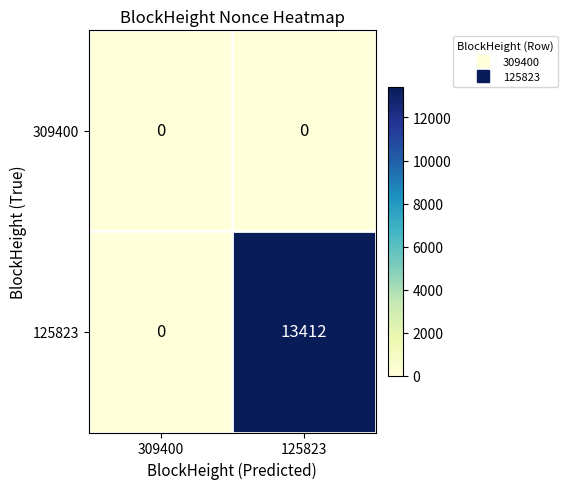

How many data points does each series have?

2